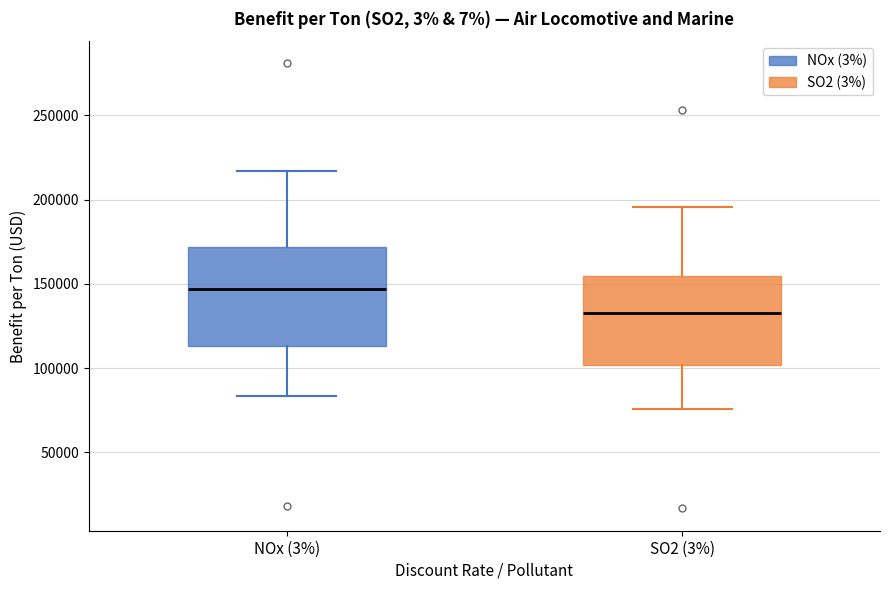

Reading left to right, transcribe this box plot: for each box, give where its median line is, the range the box spans, and where its two whiskers end, as read against the y-axis. The values are not printed on the chart, so give them approximately, as read against the axis.

NOx (3%): median 145000, box 115000 to 170000, whiskers 85000 to 215000
SO2 (3%): median 135000, box 100000 to 155000, whiskers 75000 to 195000